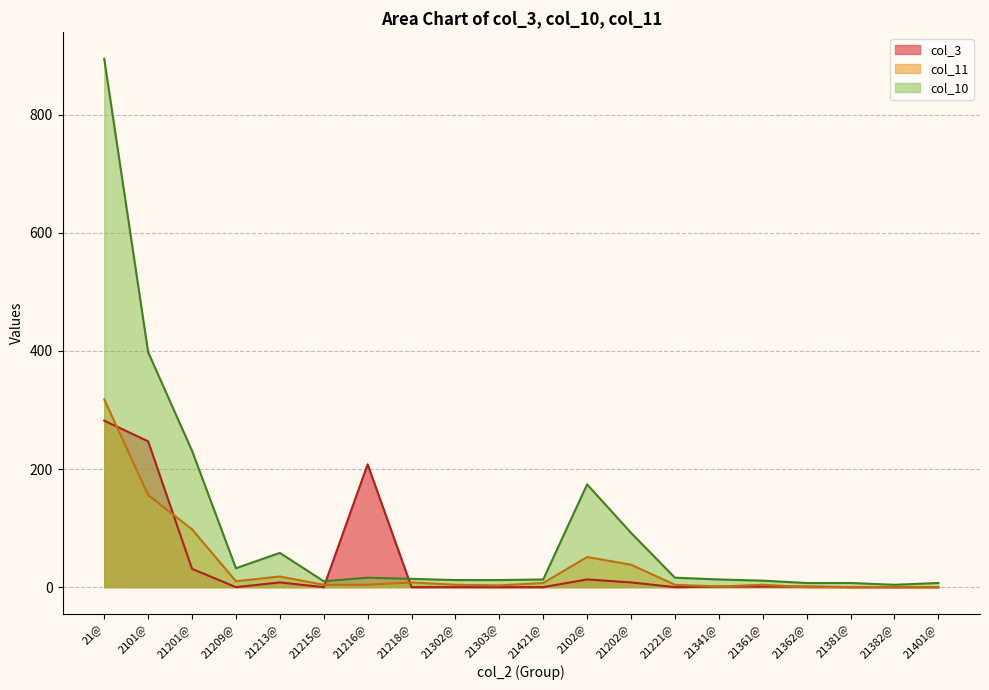

Reading left to right, transcribe all the data shown in this chart.

col_3: 21@=282	2101@=247	21201@=31	21209@=0	21213@=8	21215@=0	21216@=208	21218@=0	21302@=0	21303@=0	21421@=0	2102@=13	21202@=8	21221@=0	21341@=1	21361@=1	21362@=1	21381@=0	21382@=0	21401@=0
col_11: 21@=318	2101@=156	21201@=98	21209@=10	21213@=18	21215@=4	21216@=4	21218@=8	21302@=4	21303@=3	21421@=7	2102@=51	21202@=38	21221@=4	21341@=1	21361@=4	21362@=0	21381@=0	21382@=0	21401@=0
col_10: 21@=895	2101@=398	21201@=231	21209@=32	21213@=58	21215@=10	21216@=16	21218@=14	21302@=12	21303@=12	21421@=13	2102@=174	21202@=92	21221@=16	21341@=13	21361@=11	21362@=7	21381@=7	21382@=4	21401@=7